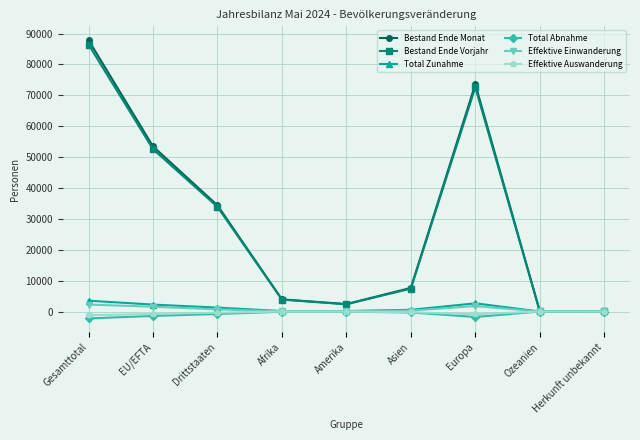

Is the value of Bestand Ende Vorjahr at Drittstaaten greater than the value of Effektive Auswanderung at Europa?

Yes